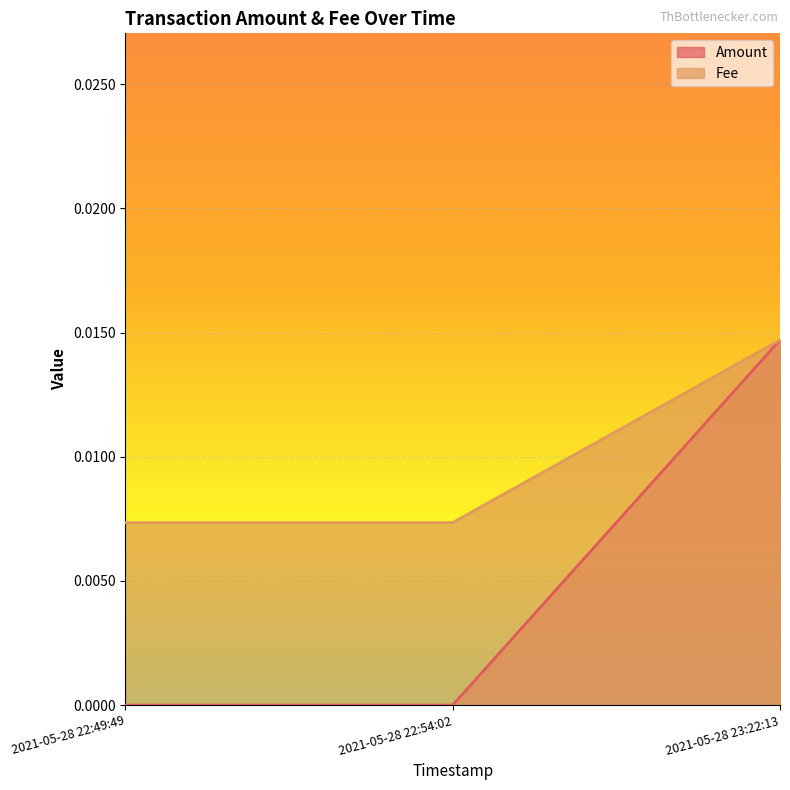

Count the Fee values in the range 0 to 1.

3